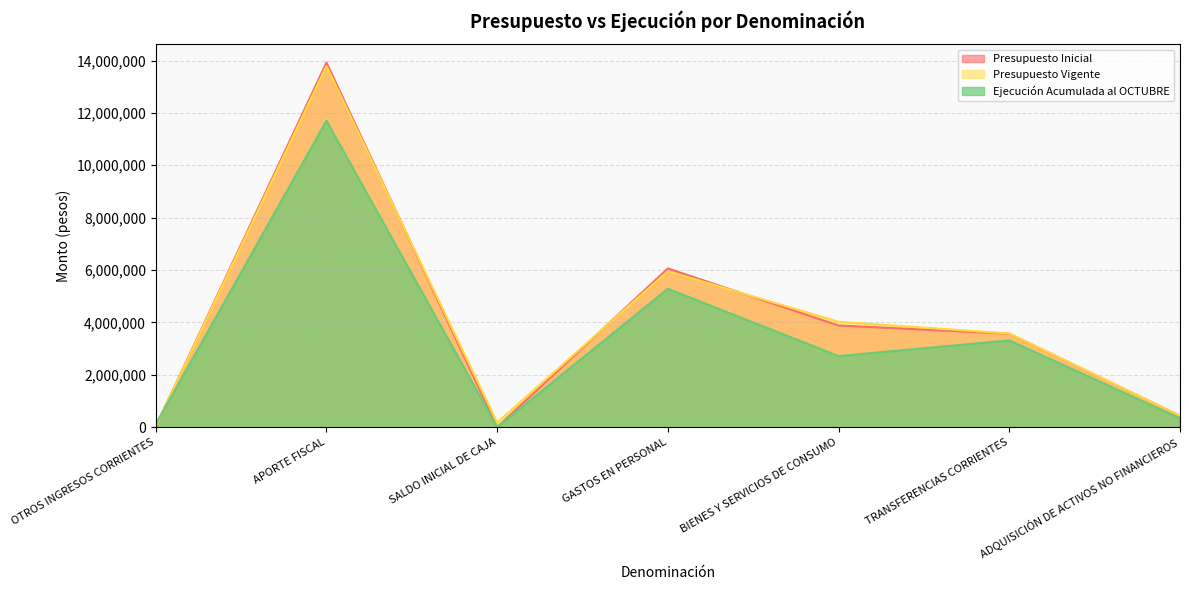

Rank the categories by Ejecución Acumulada al OCTUBRE value from highest to lowest.

APORTE FISCAL, GASTOS EN PERSONAL, TRANSFERENCIAS CORRIENTES, BIENES Y SERVICIOS DE CONSUMO, ADQUISICIÓN DE ACTIVOS NO FINANCIEROS, OTROS INGRESOS CORRIENTES, SALDO INICIAL DE CAJA